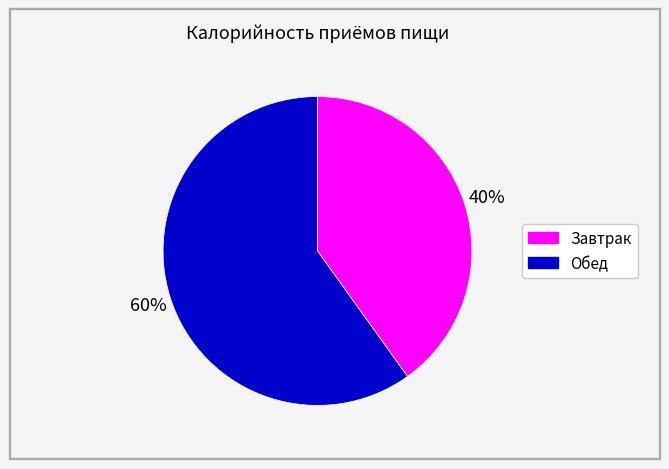

To the nearest percent, what is the average slice percentage?

50%